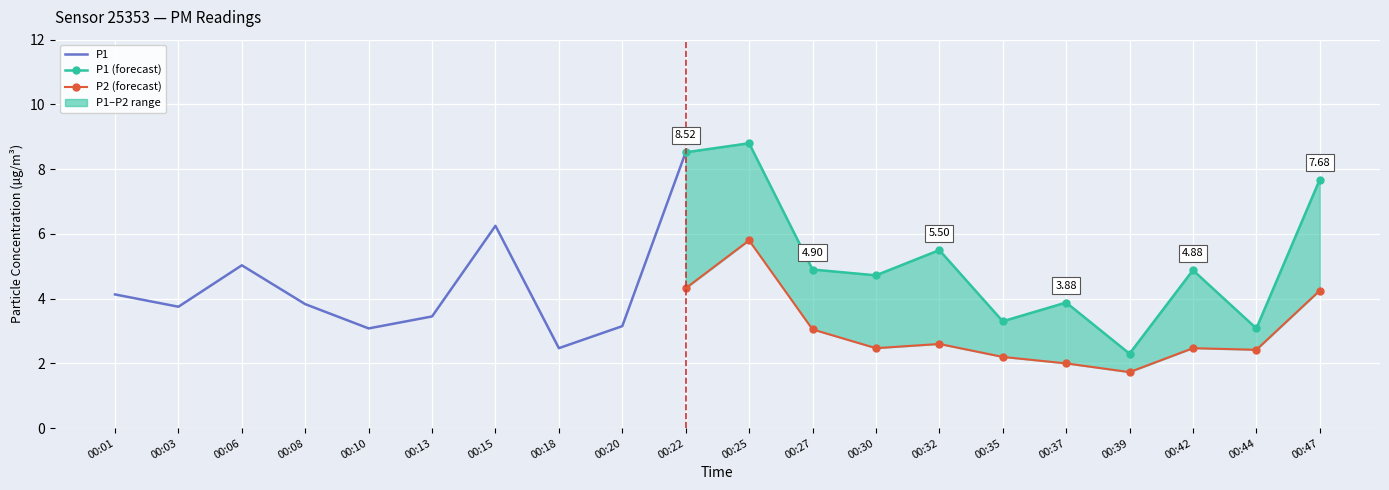

List the series in order of their peak value, highest first.

P1, P2